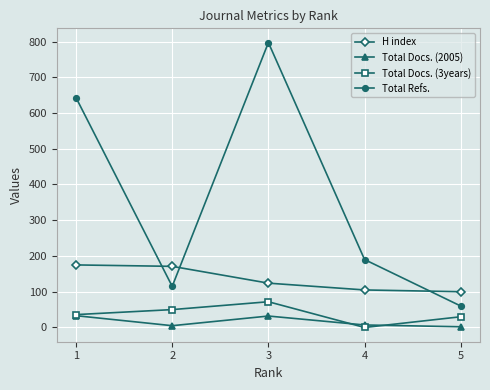

True or false: H index and Total Refs. cross at least once.

True